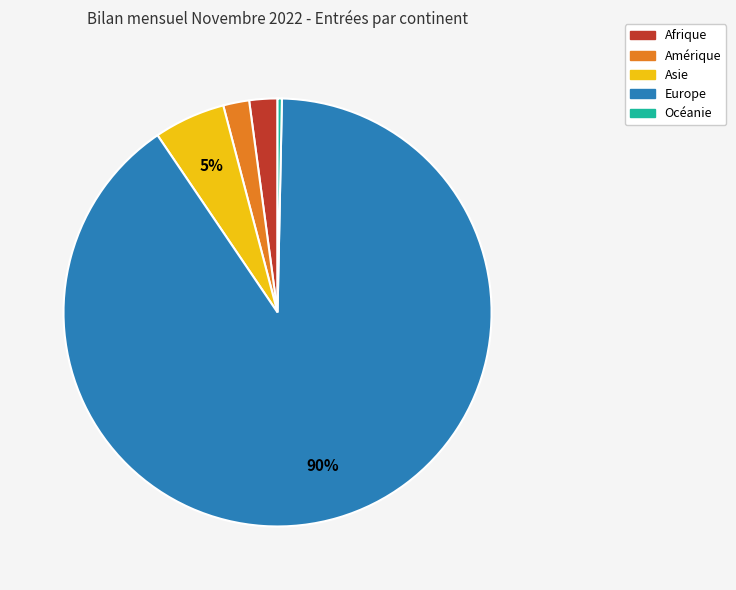

To the nearest percent, what percentage of the pie is Afrique?

2%